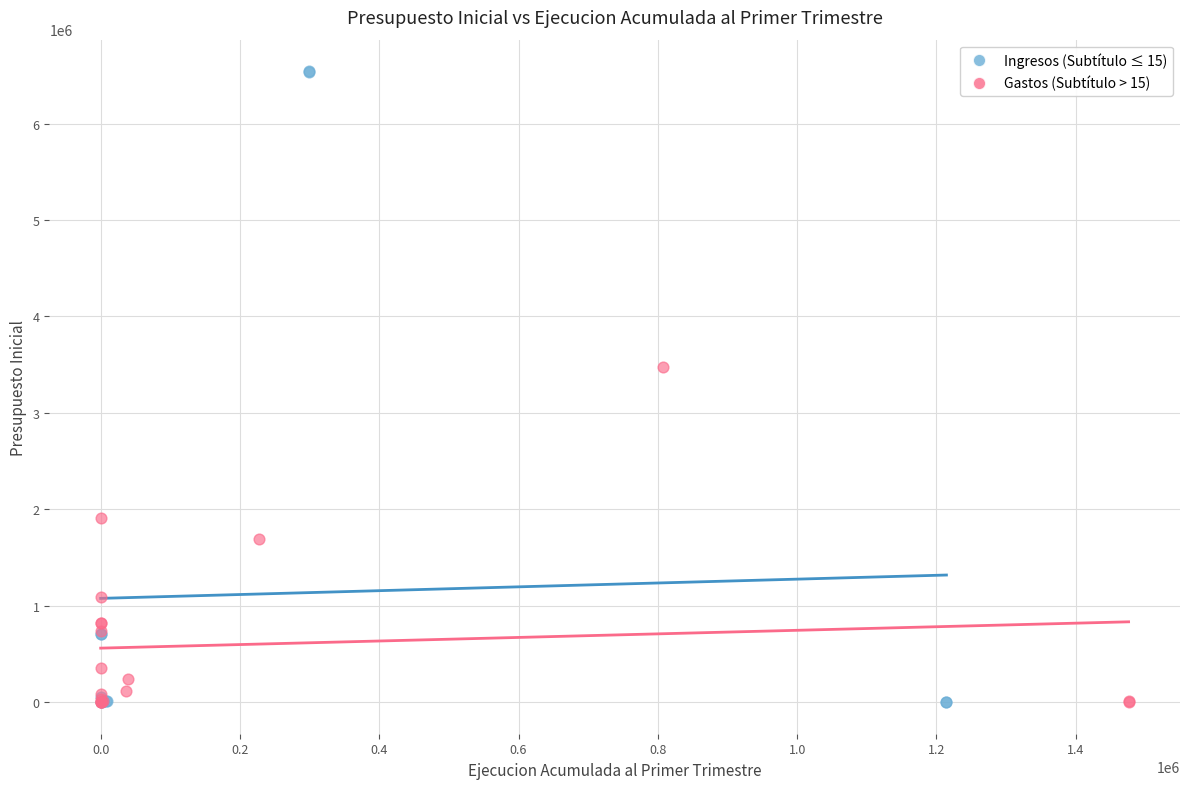

Which series has the widest spread of Y values?

Ingresos (Subtítulo ≤ 15)